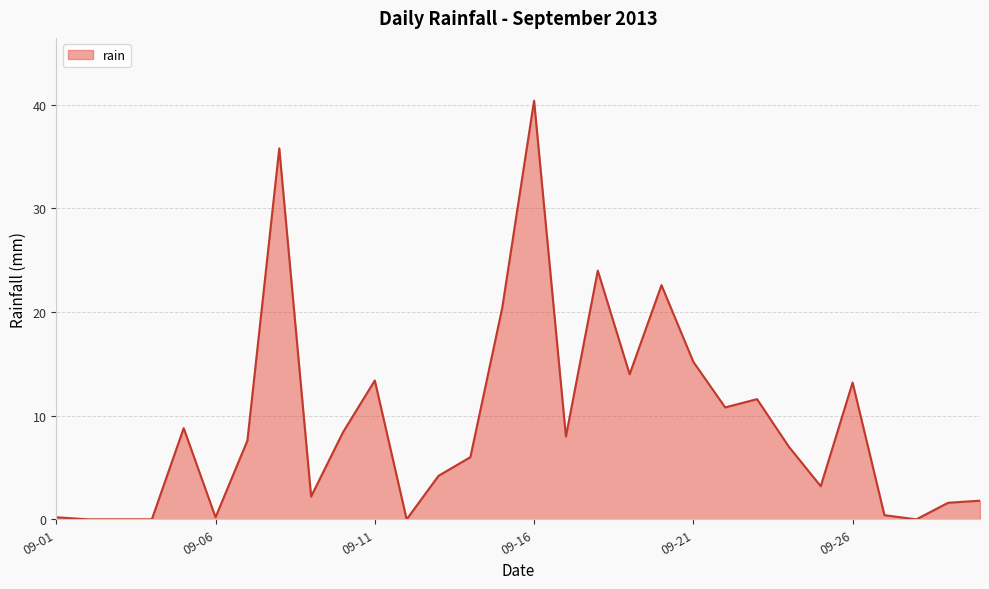

What is the difference between the maximum and minimum values?

40.4